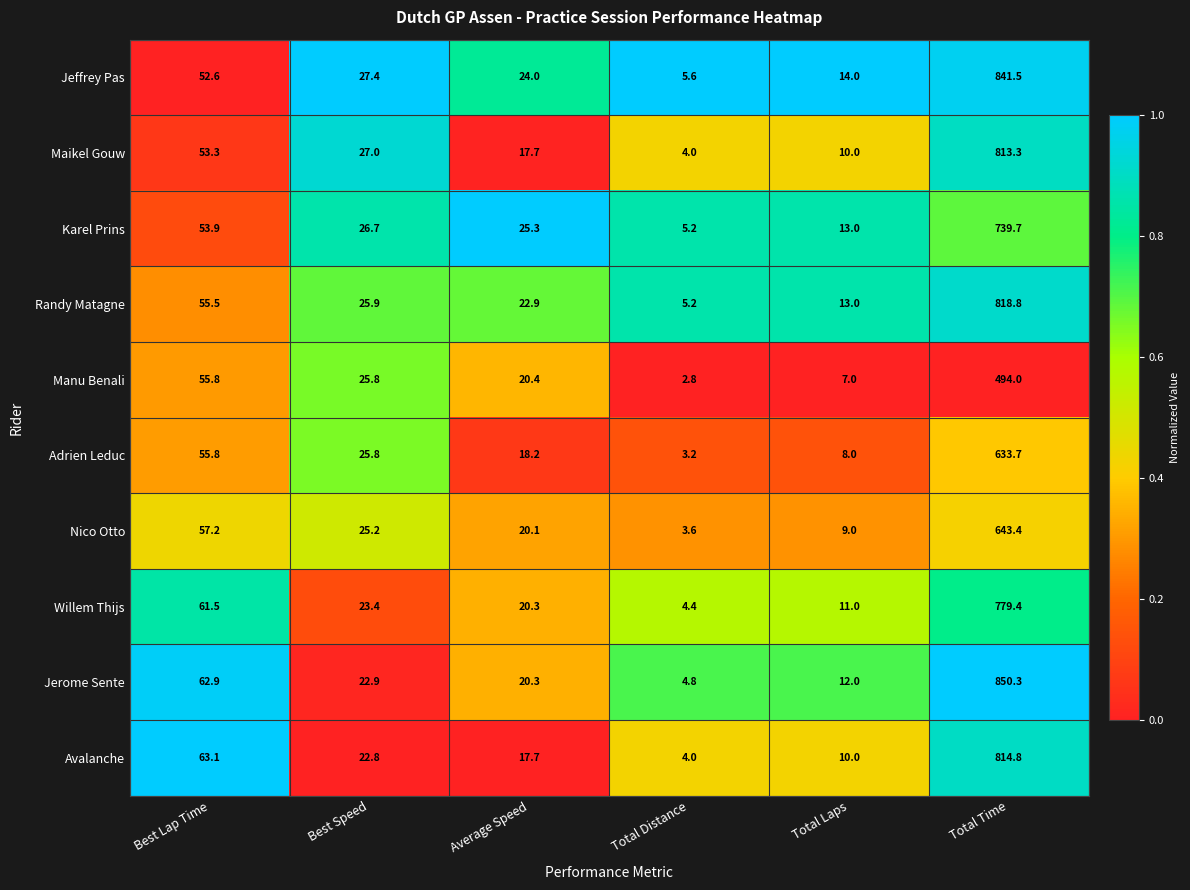

Is it true that Jeffrey Pas equals 841.5 at Total Time?

True